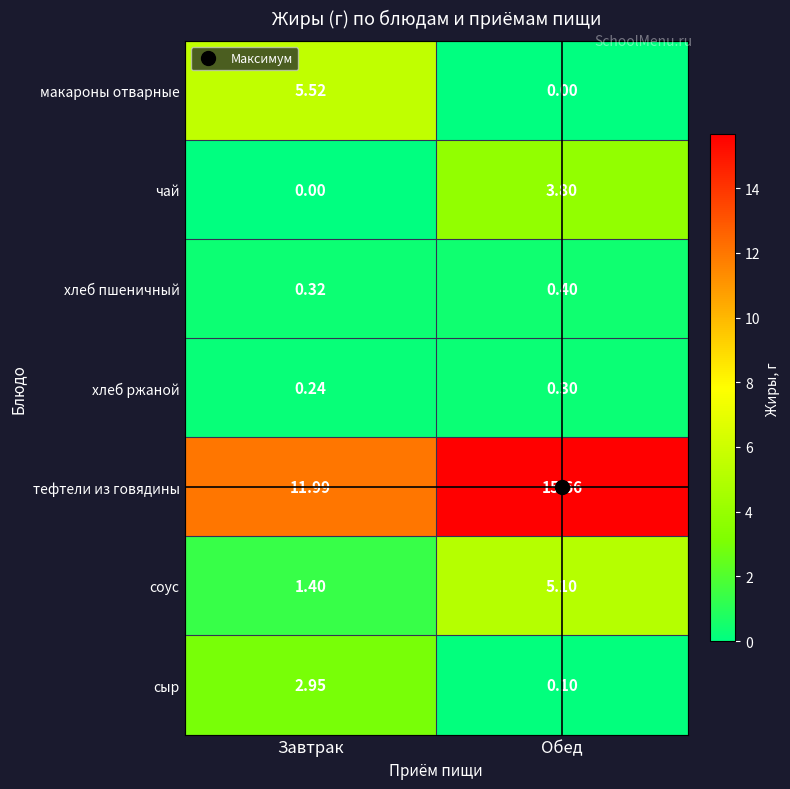

Where does the тефтели из говядины series first go above 15?

Обед